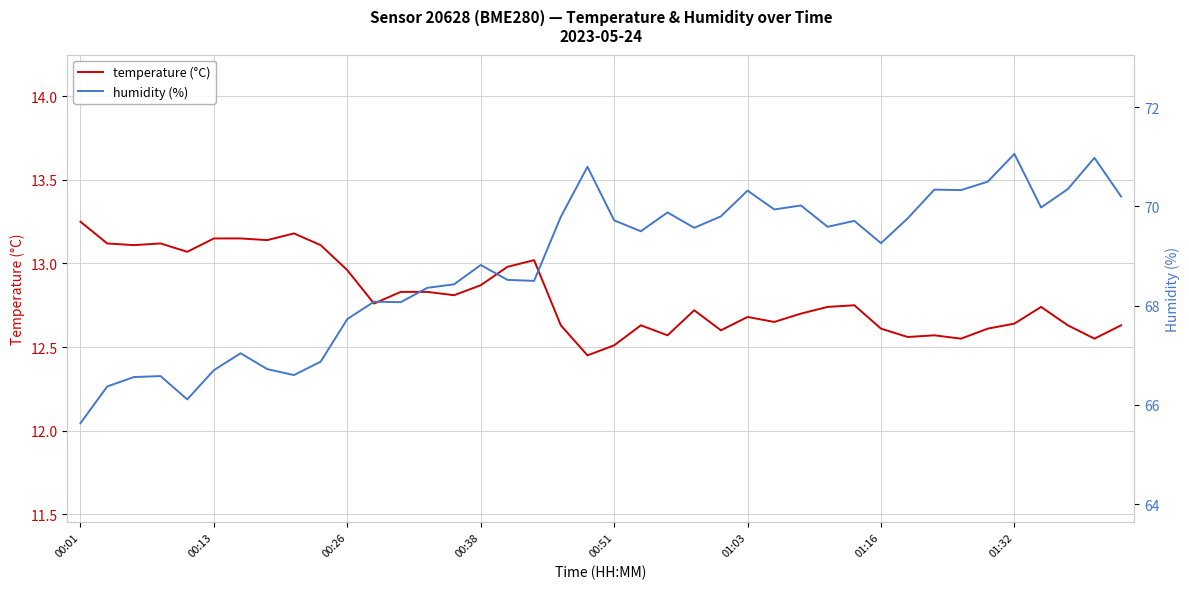

True or false: temperature (°C) and humidity (%) cross at least once.

False